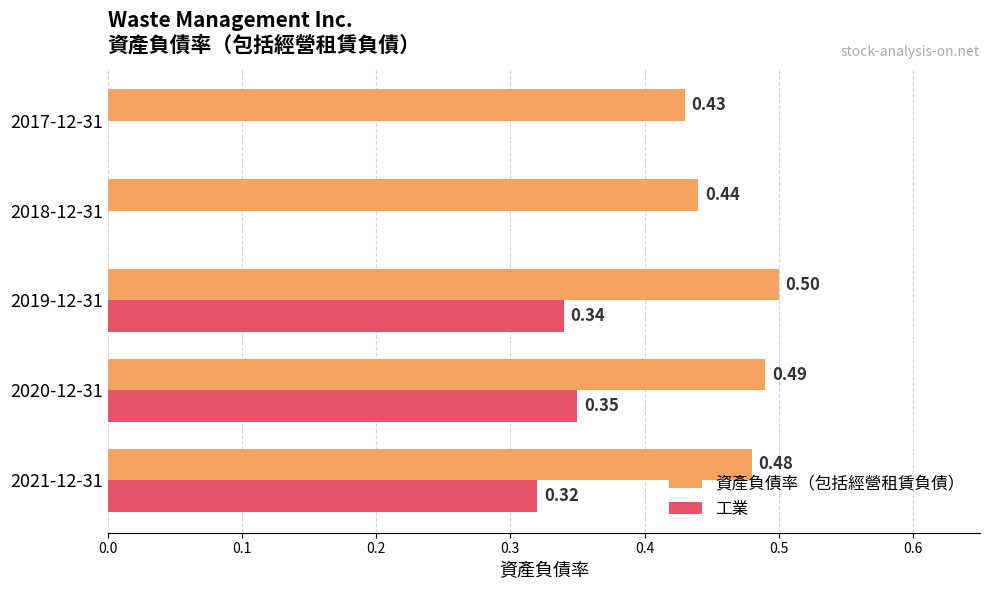

Between 2021-12-31 and 2017-12-31, which series saw the biggest shift?

工業